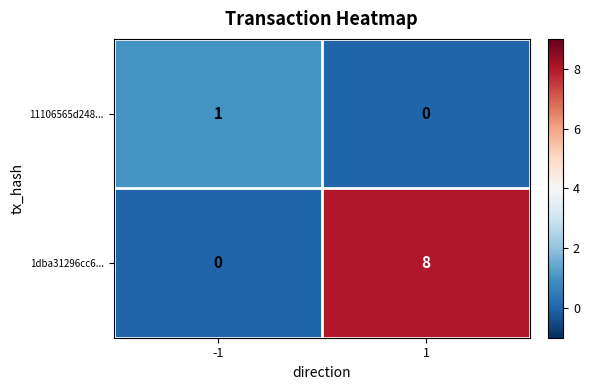

At 1, list the series in order from smallest to largest.

11106565d248..., 1dba31296cc6...